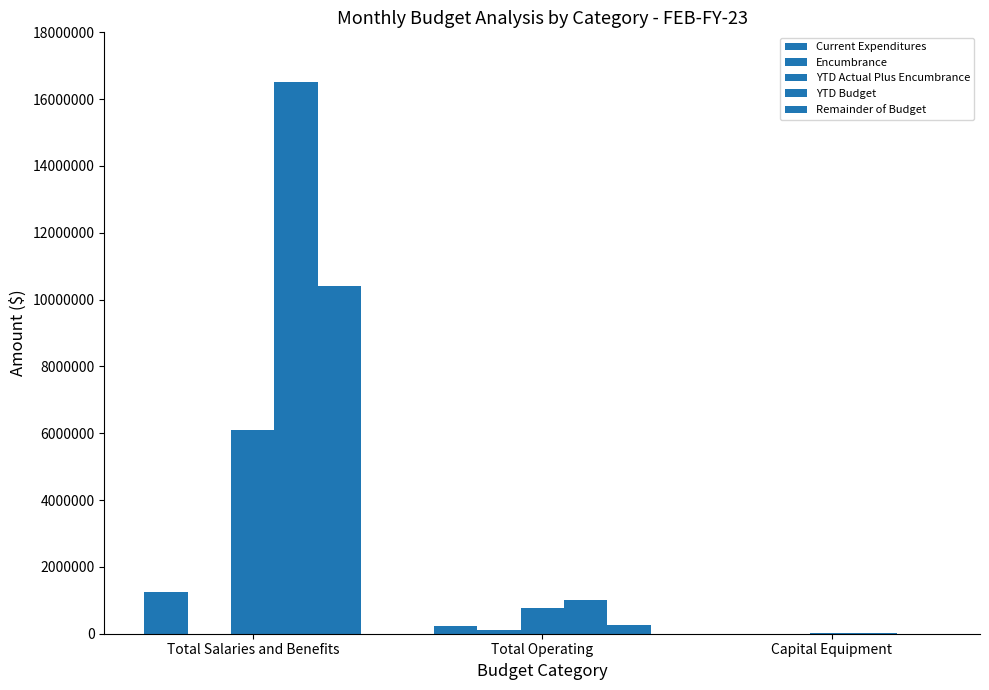

How many groups of bars are there?

3